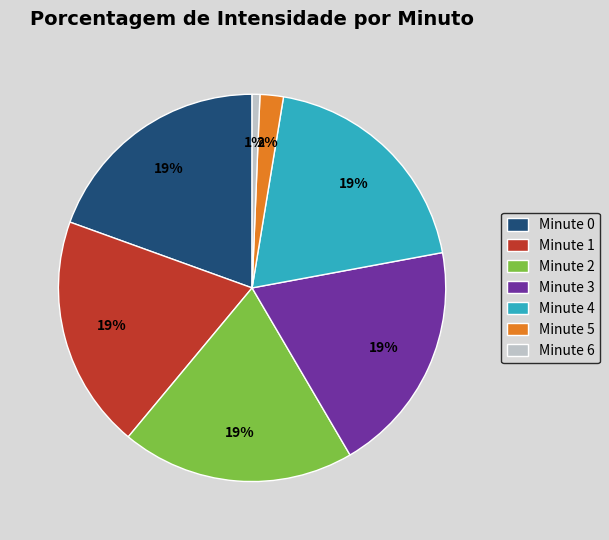

To the nearest percent, what is the combined percentage of Minute 6 and Minute 5?

3%